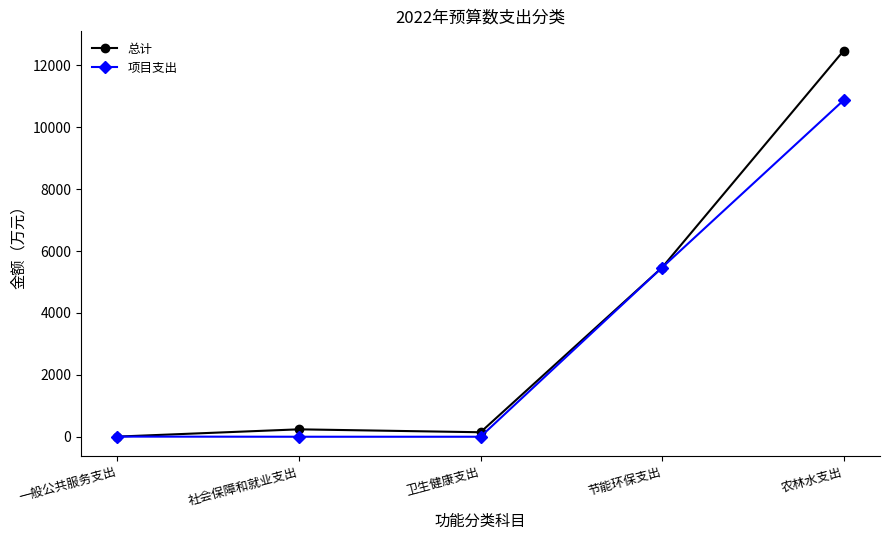

Does the chart have visible grid lines?

No